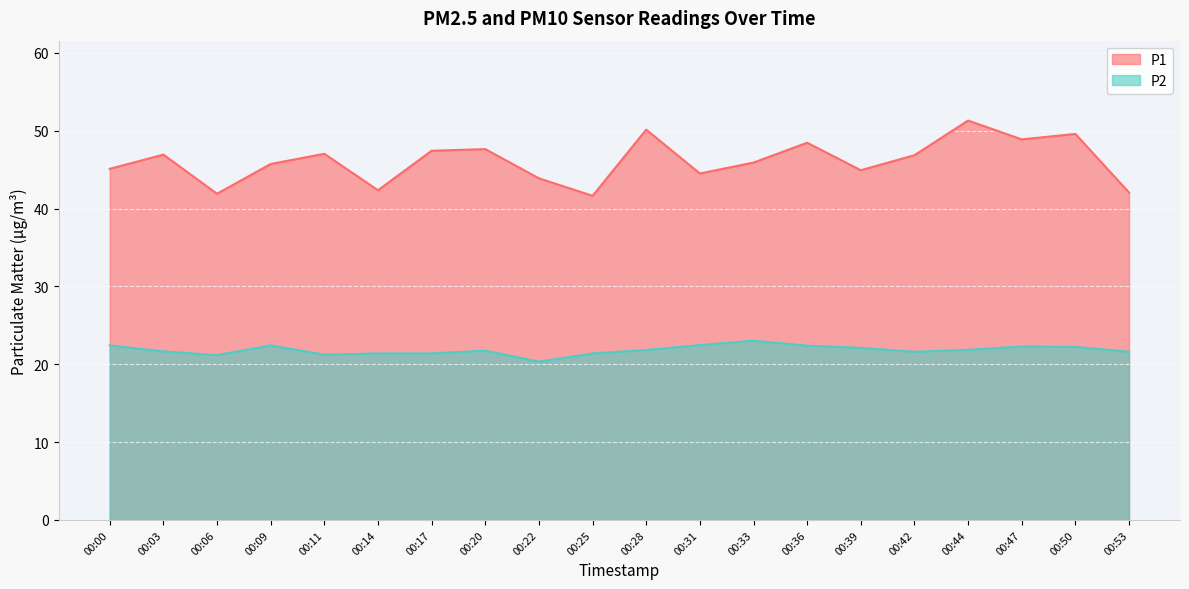

At which label is P2 closest to 21?

00:06